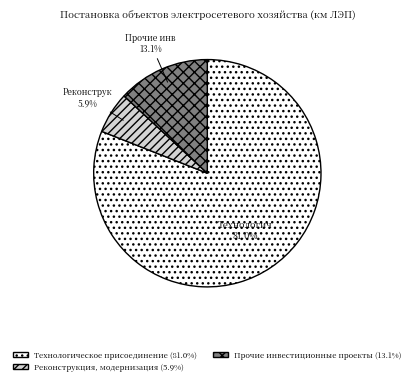

Does any single category account for the majority?

Yes